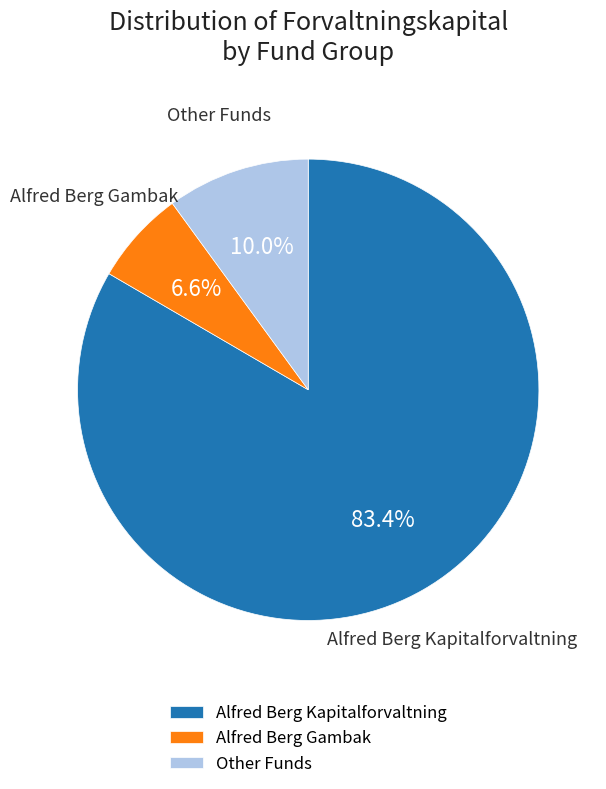

What is the smallest slice in the pie chart?

Alfred Berg Gambak